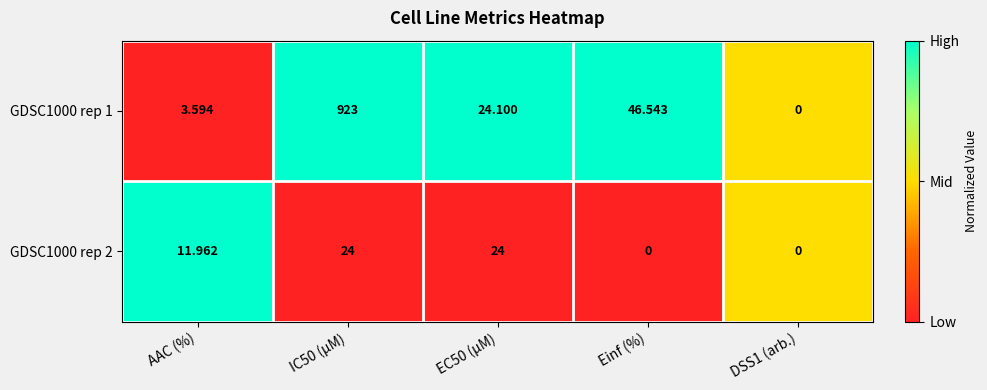

At which label is GDSC1000 rep 2 closest to 12?

AAC (%)